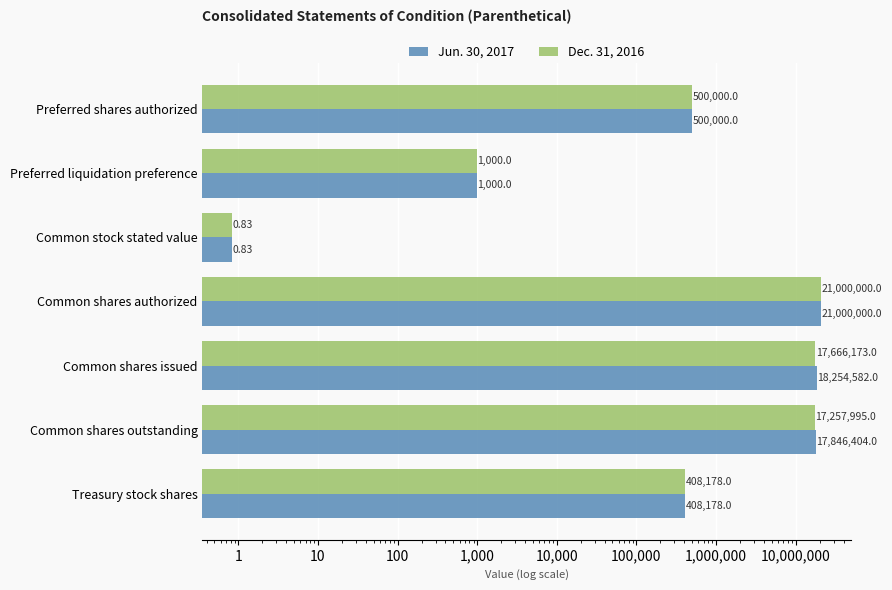

Reading left to right, list all the values displayed in this chart.

Jun. 30, 2017: 500000.0	1000.0	0.8	21000000.0	18254582.0	17846404.0	408178.0
Dec. 31, 2016: 500000.0	1000.0	0.8	21000000.0	17666173.0	17257995.0	408178.0